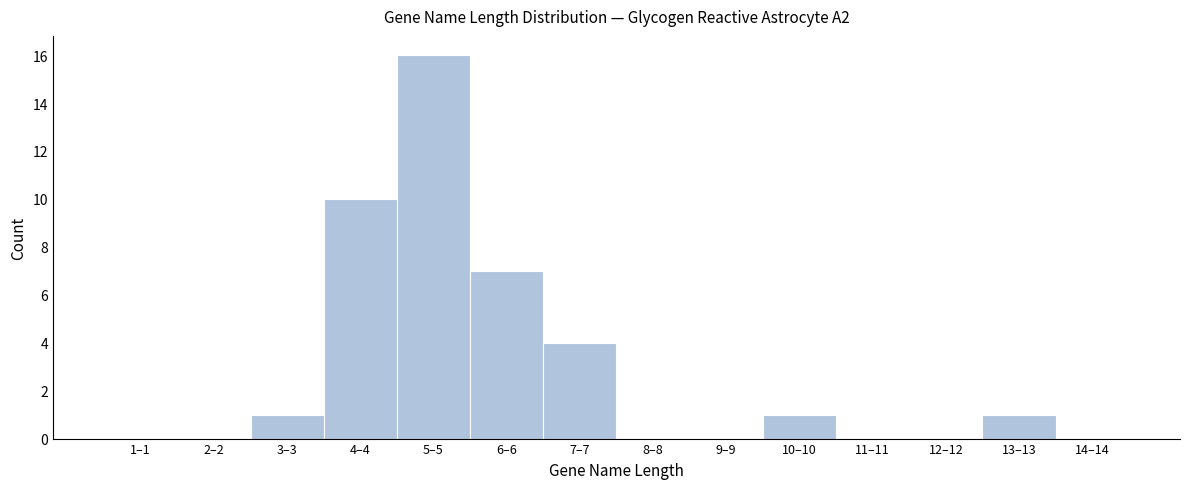

Reading left to right, list all the values displayed in this chart.

1–1=0	2–2=0	3–3=1	4–4=10	5–5=16	6–6=7	7–7=4	8–8=0	9–9=0	10–10=1	11–11=0	12–12=0	13–13=1	14–14=0